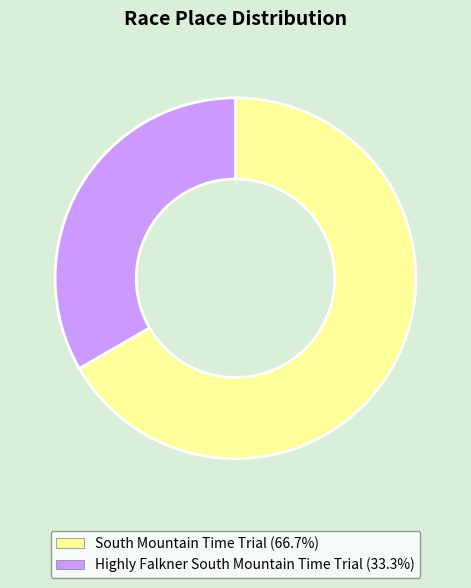

What is the ratio of the value at South Mountain Time Trial to the value at Highly Falkner South Mountain Time Trial?

2.0